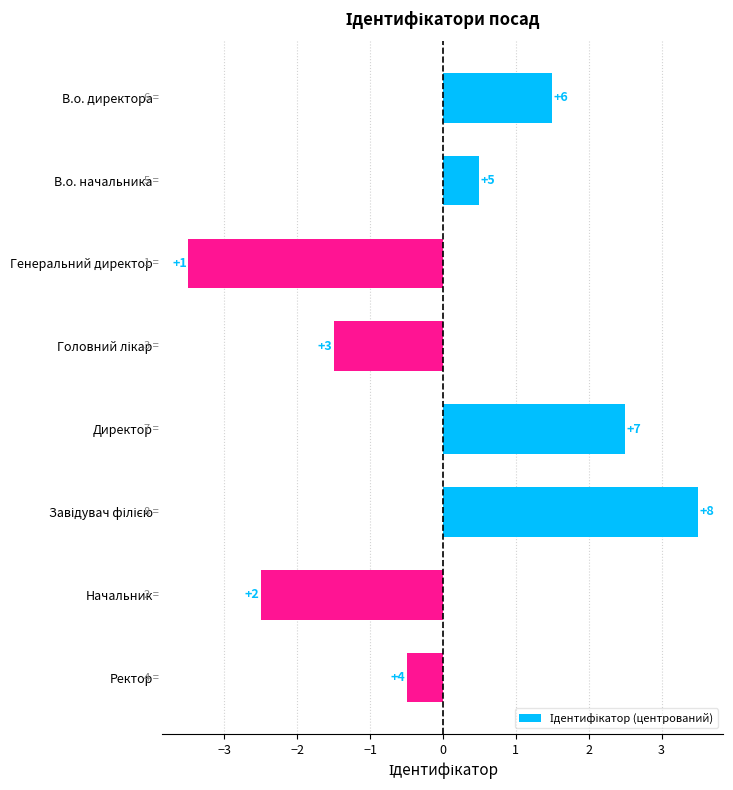

How many bars are there in total?

8